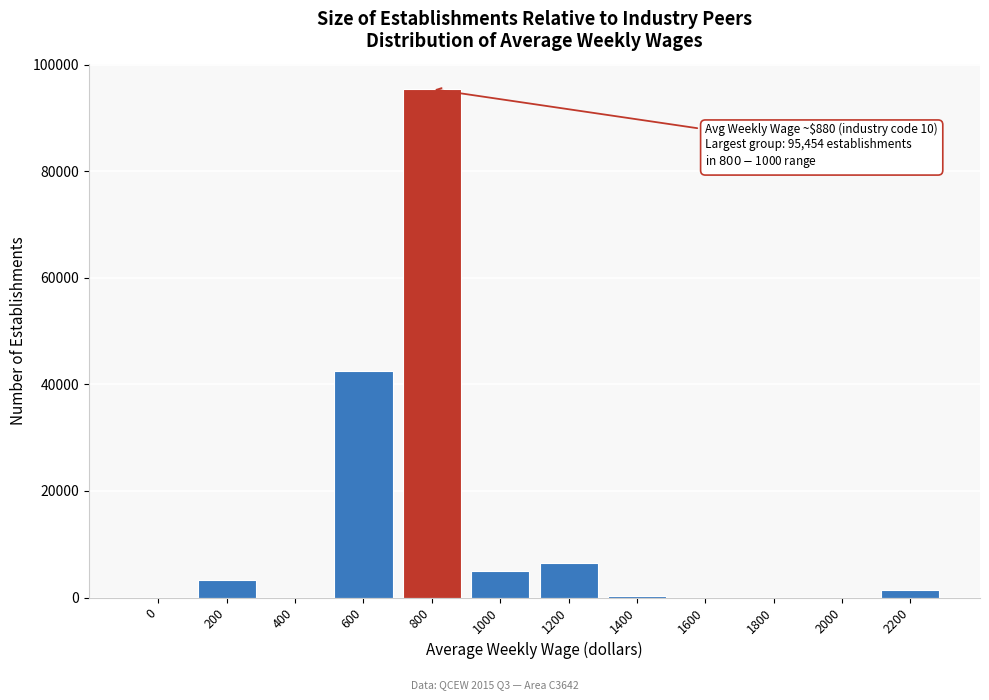

What is the sum of all values?

154343